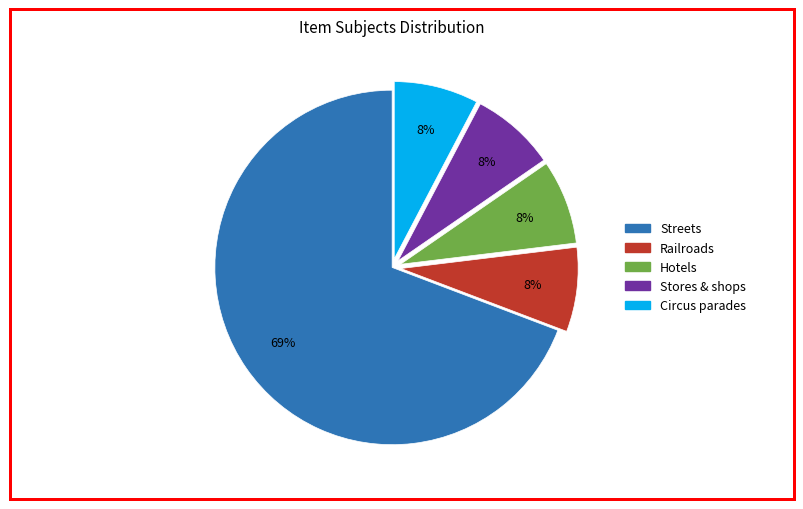

What is the largest slice in the pie chart?

Streets